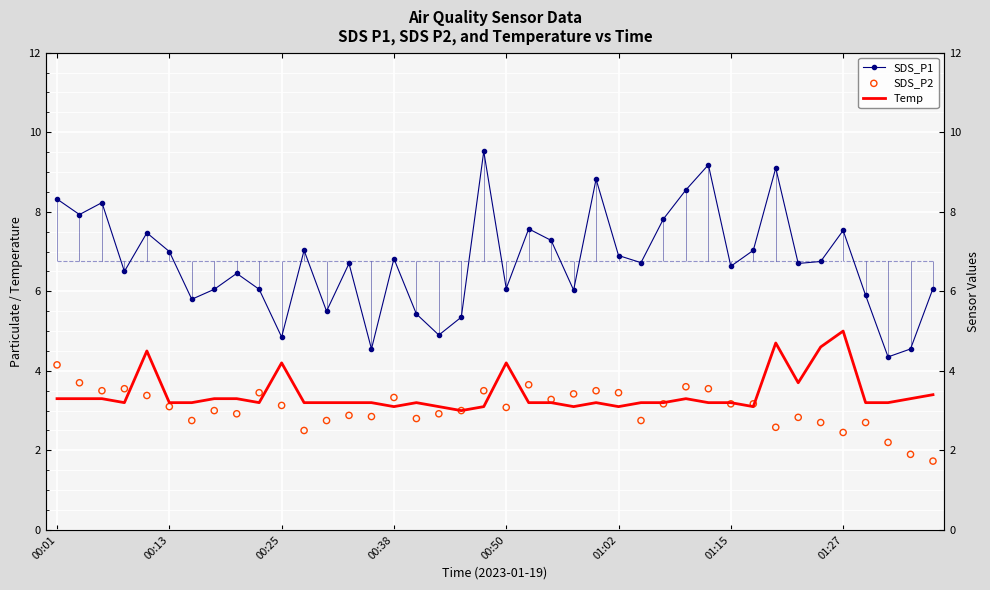

Which series contains the highest Y value?

SDS_P1